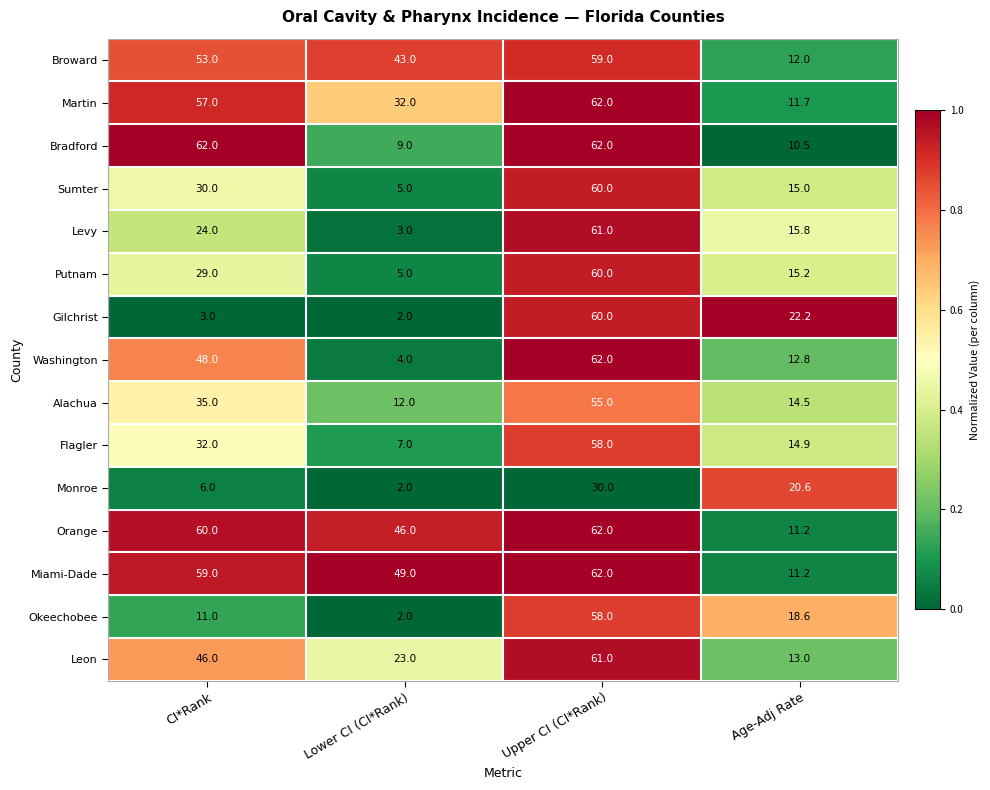

What is the spread (max minus min) of values at CI*Rank?

59.0